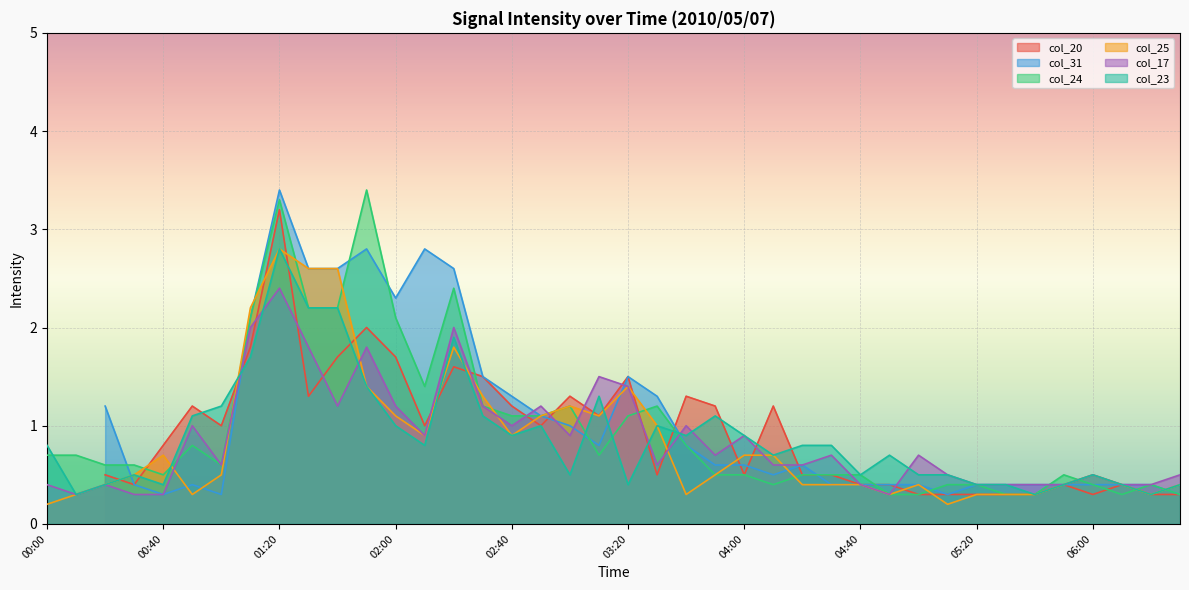

Which series has the largest total across all categories?

col_24